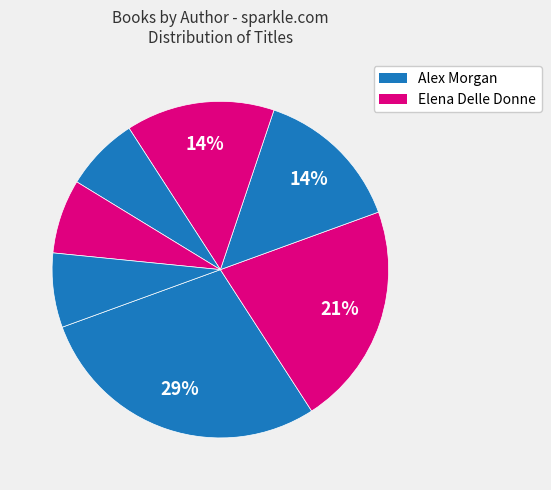

Which category has the biggest portion of the pie?

Alex Morgan